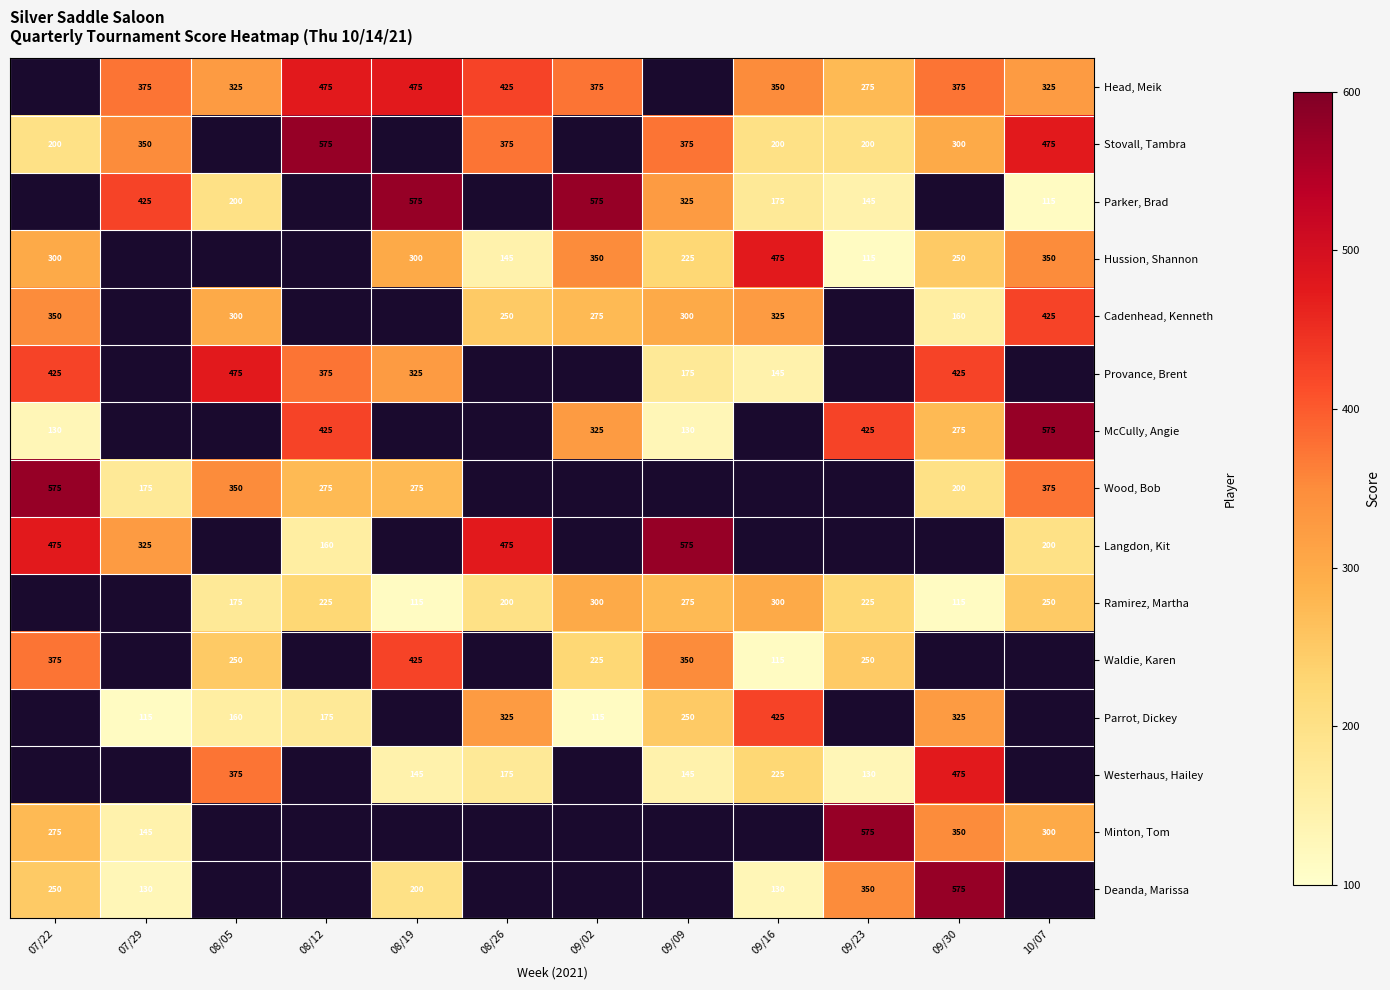

What is the sum of the Parrot, Dickey values at 09/02 and 09/09?

365